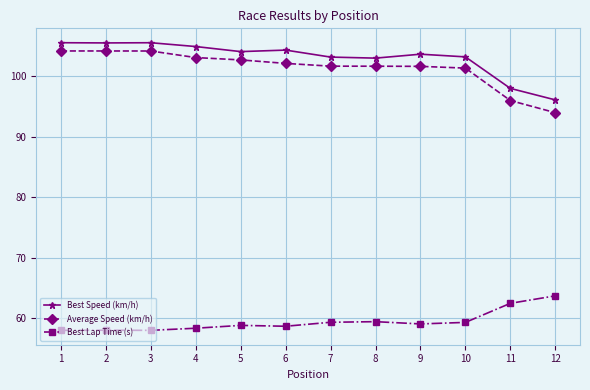

Rank the series by their maximum value, from lowest to highest.

Best Lap Time (s), Average Speed (km/h), Best Speed (km/h)